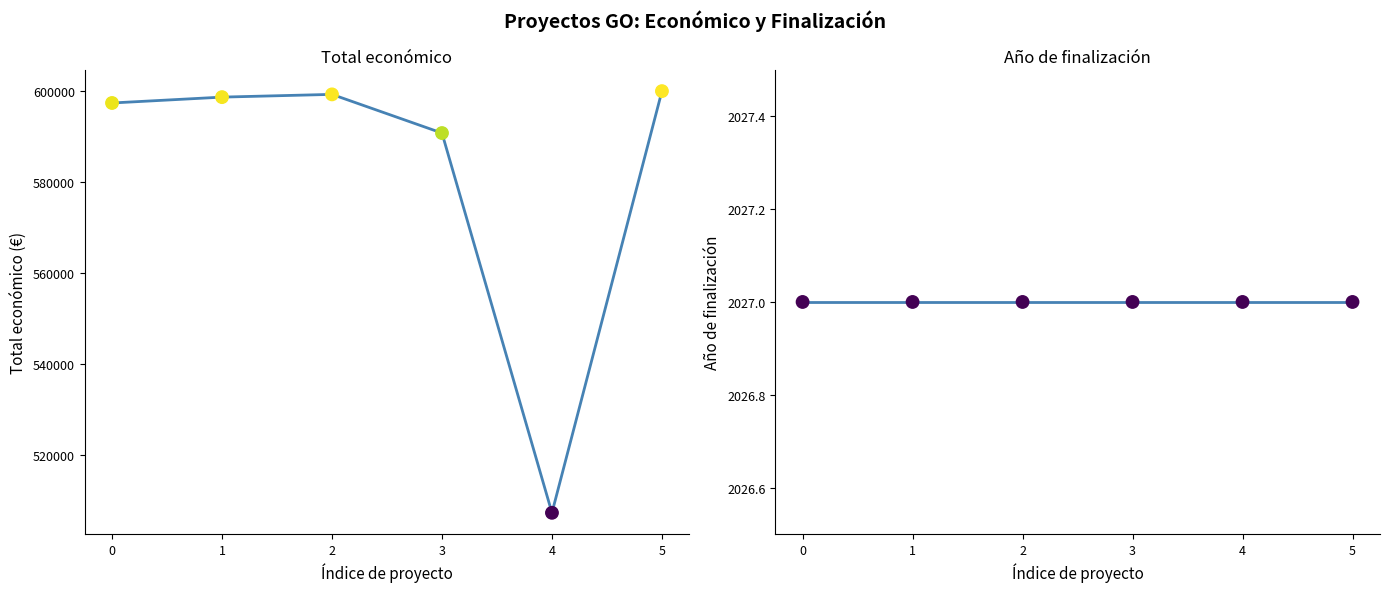

At which category is the sum across all series the highest?

5